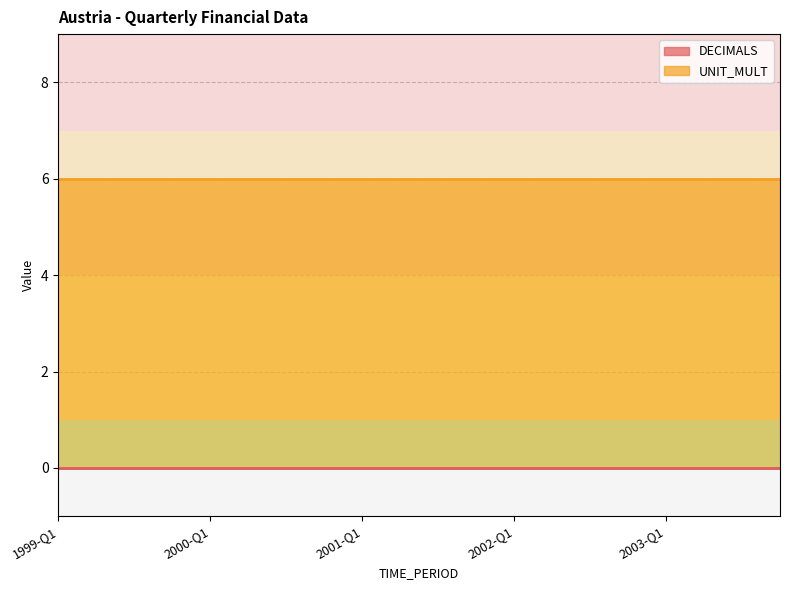

True or false: DECIMALS has a value of 0 at 2003-Q4.

True